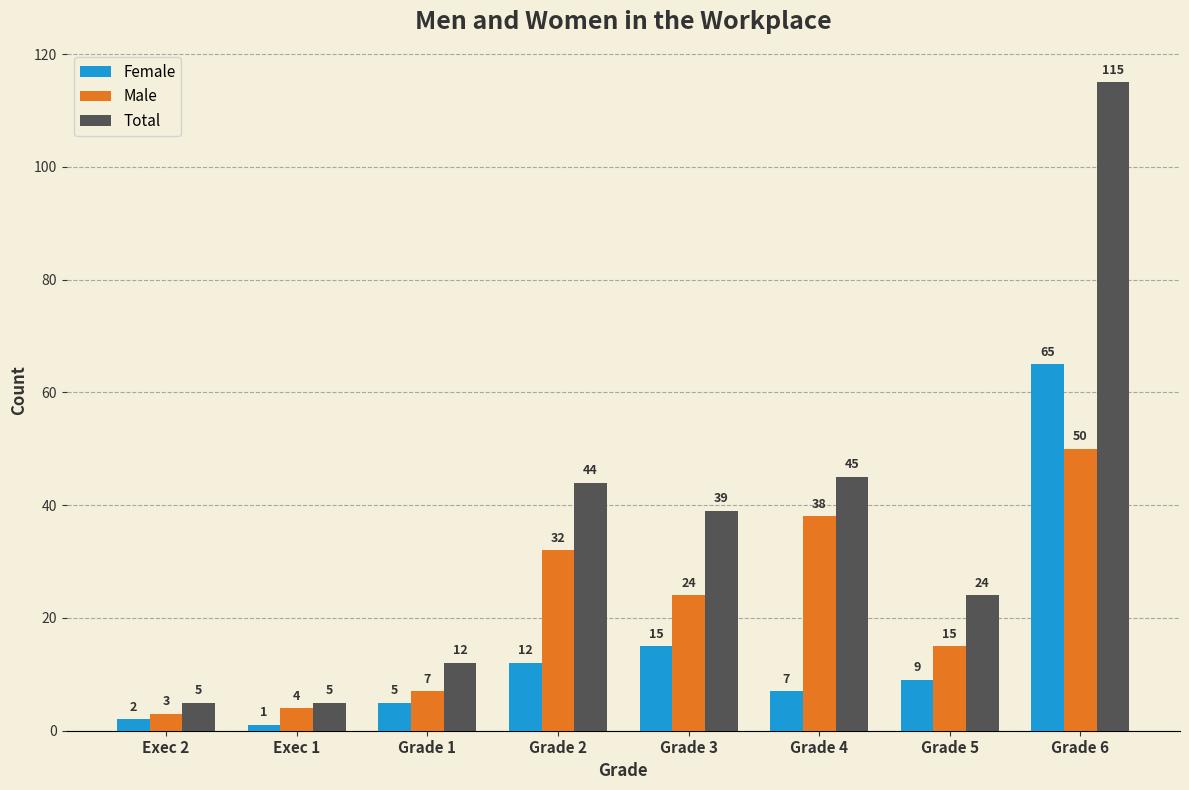

The value of Total at Grade 3 is 39. True or false?

True